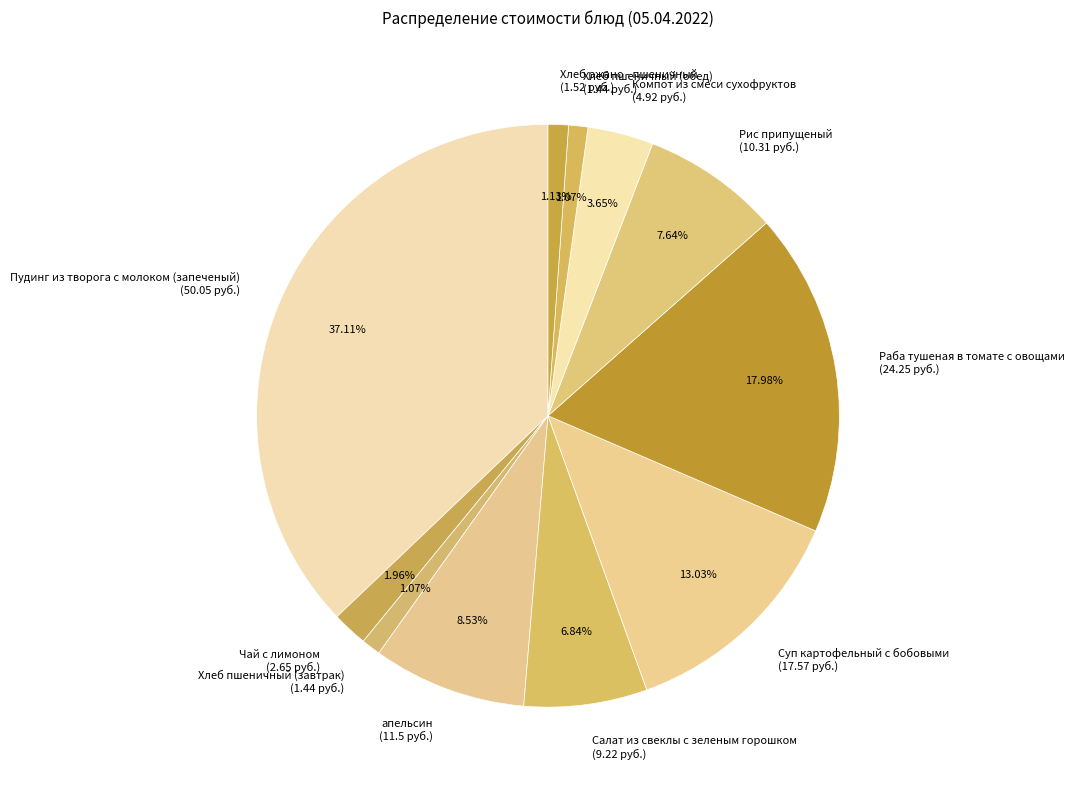

What is the ratio of the value at Суп картофельный с бобовыми (17.57 руб.) to the value at Салат из свеклы с зеленым горошком (9.22 руб.)?

1.9